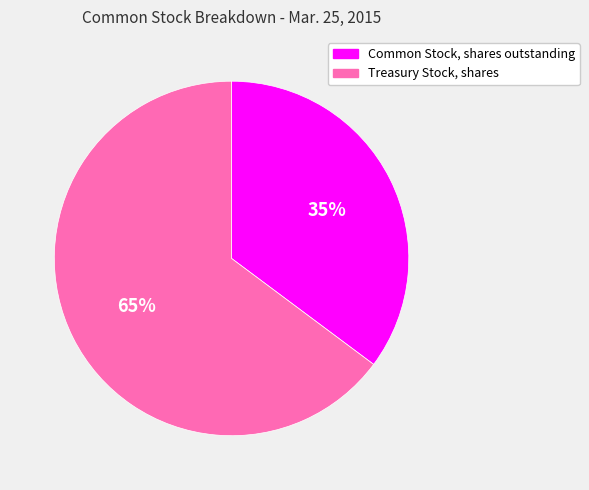

To the nearest percent, what is the difference between the Treasury Stock, shares and Common Stock, shares outstanding slice percentages?

30%